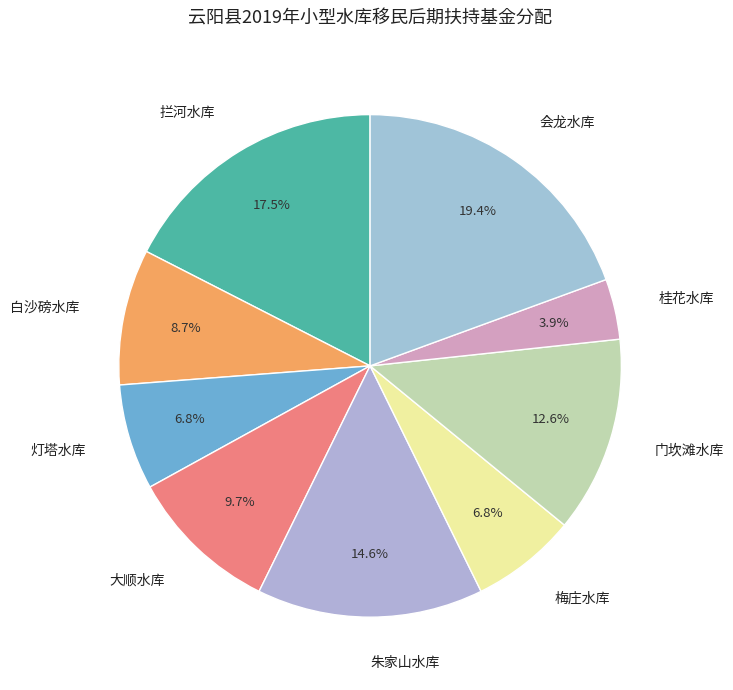

Is there any slice that represents more than half of the pie?

No